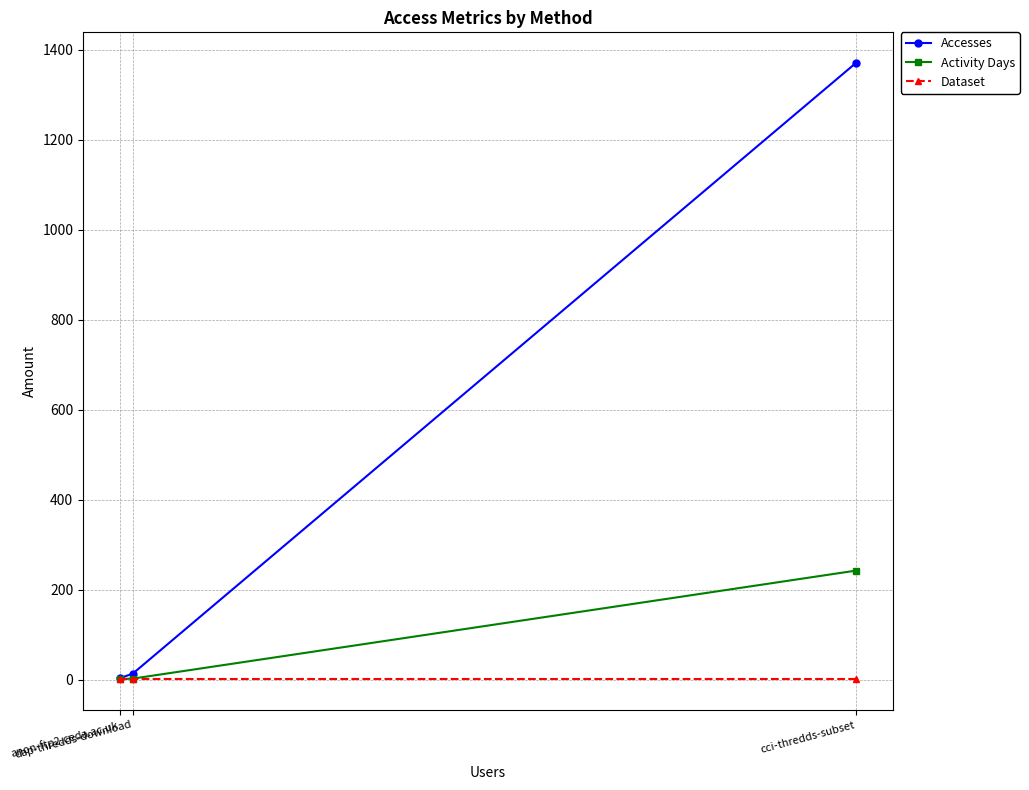

What value does the Accesses series have at dap-thredds-download?

13